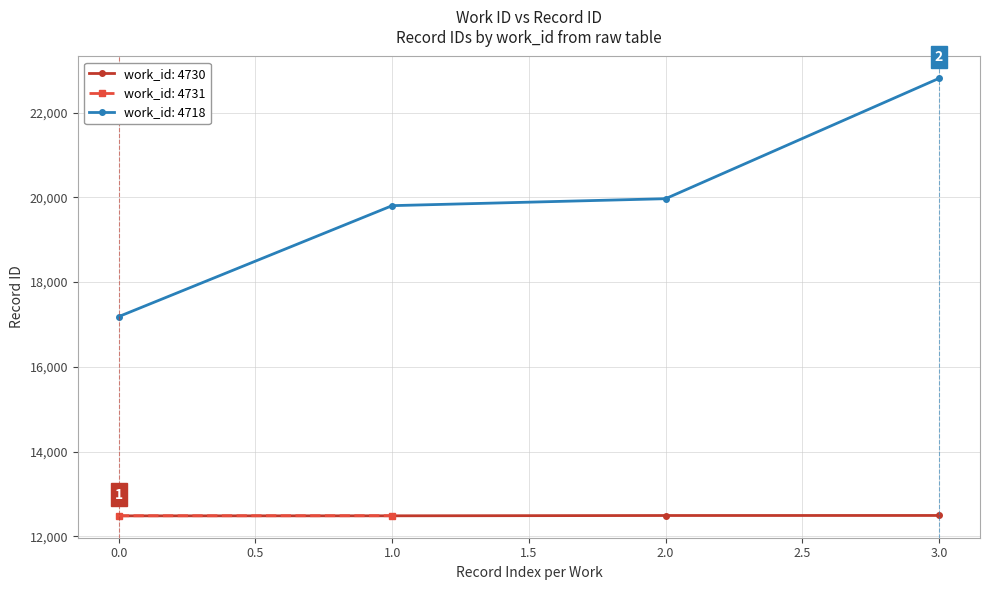

True or false: 4730 and 4718 intersect in this chart.

False